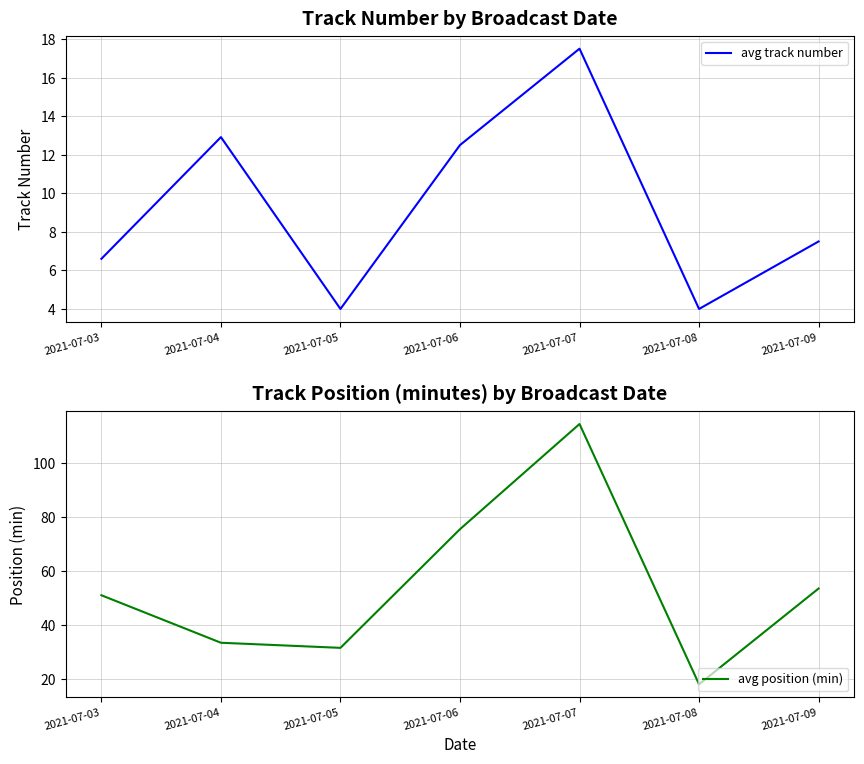

Which series has the widest spread of values?

avg position (min)